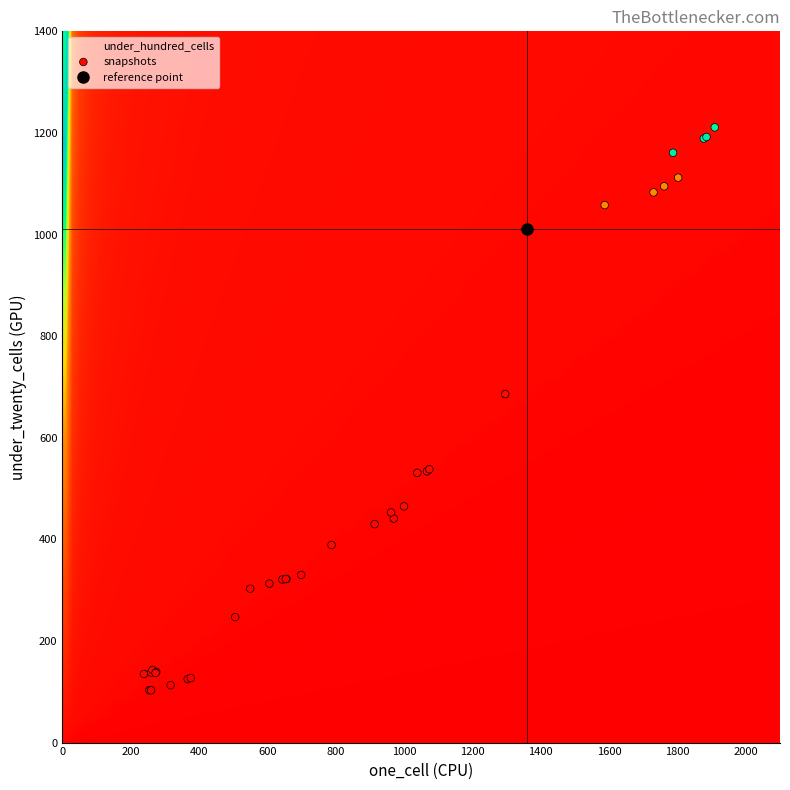

What Y value in the scatter plot is closest to 657?

686